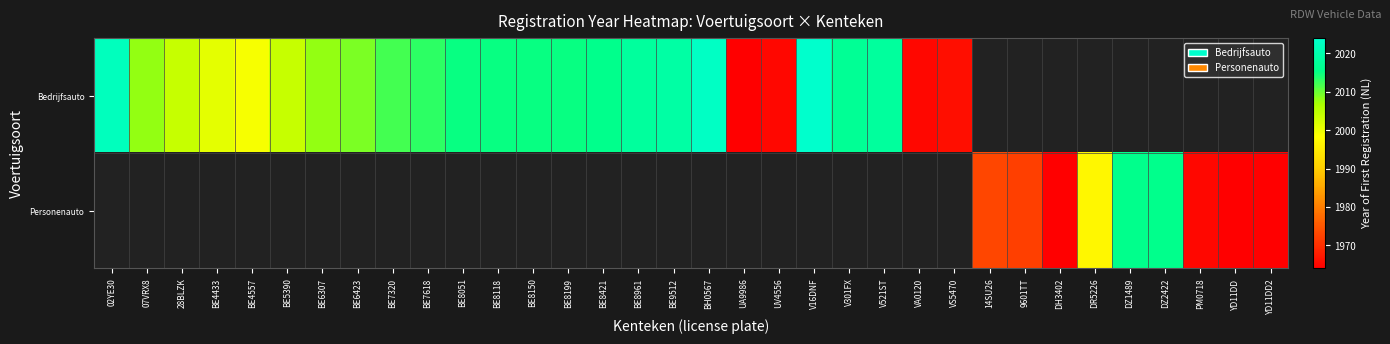

Rank the series by their maximum value, from highest to lowest.

Bedrijfsauto, Personenauto